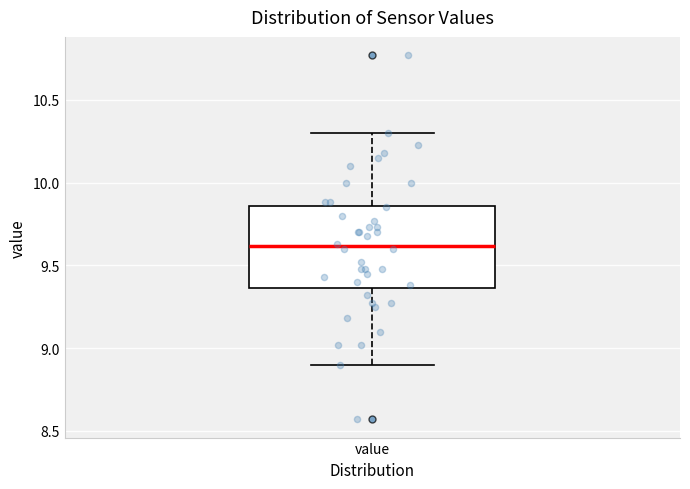

Read this box plot against the y-axis: the position of the median line, the range covered by the box, and the ends of both whiskers. The values are not printed on the chart, so give them approximately, as read against the axis.

median 9.60, box 9.35 to 9.85, whiskers 8.90 to 10.30